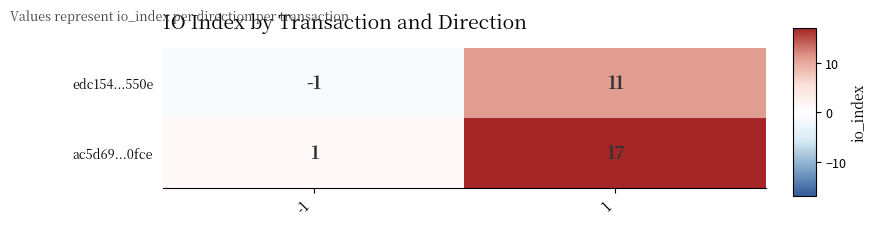

Count the number of data series in this chart.

2